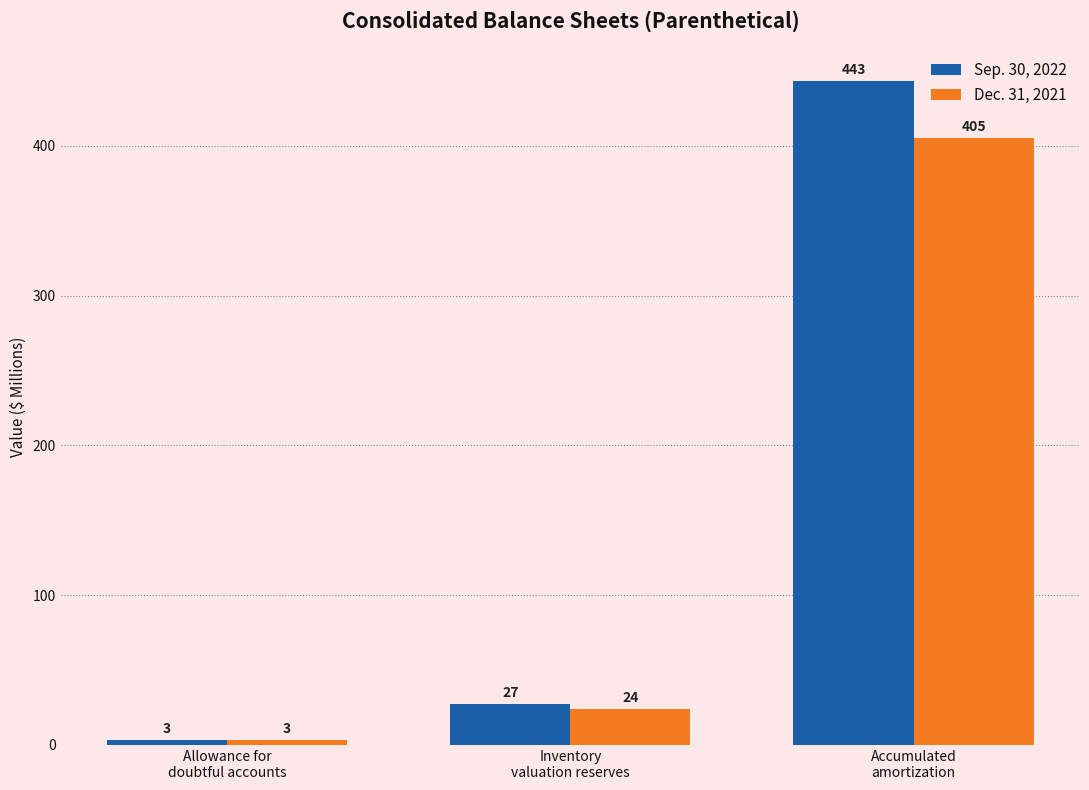

The value of Sep. 30, 2022 at Inventory
valuation reserves is 27. True or false?

True